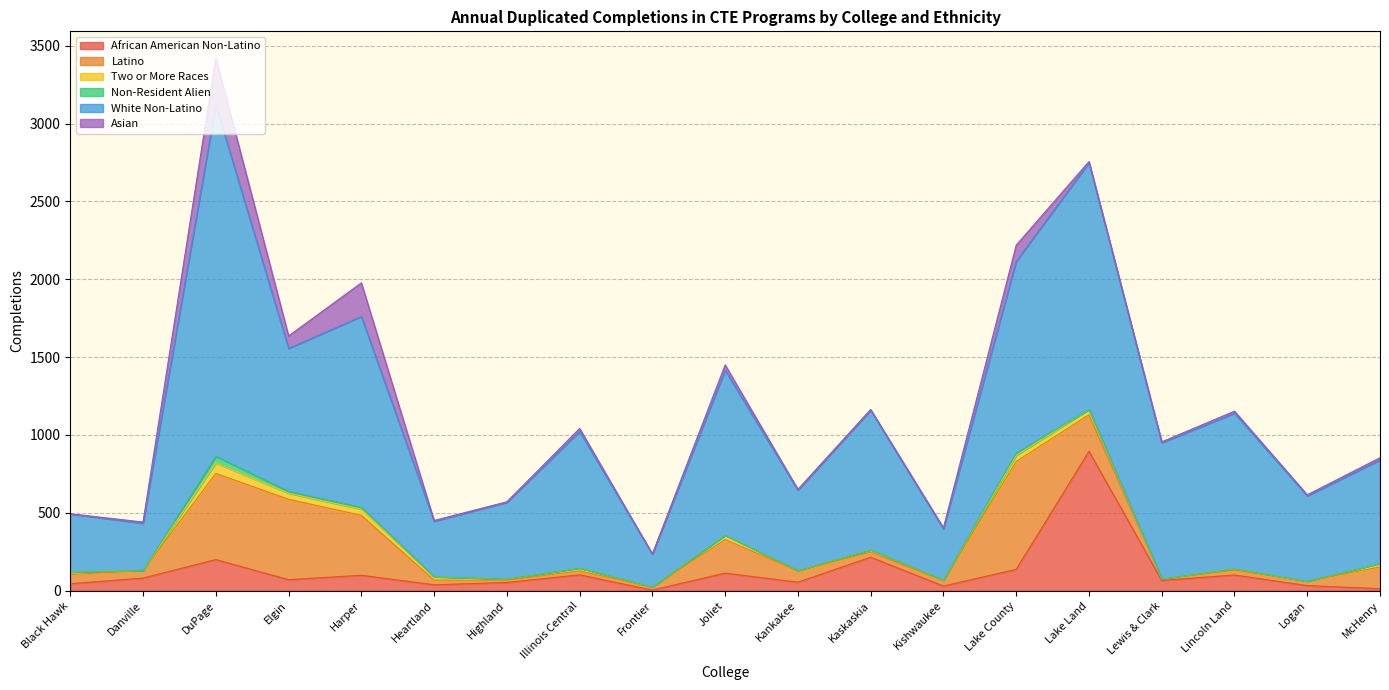

What is the spread (max minus min) of values at Heartland?

355